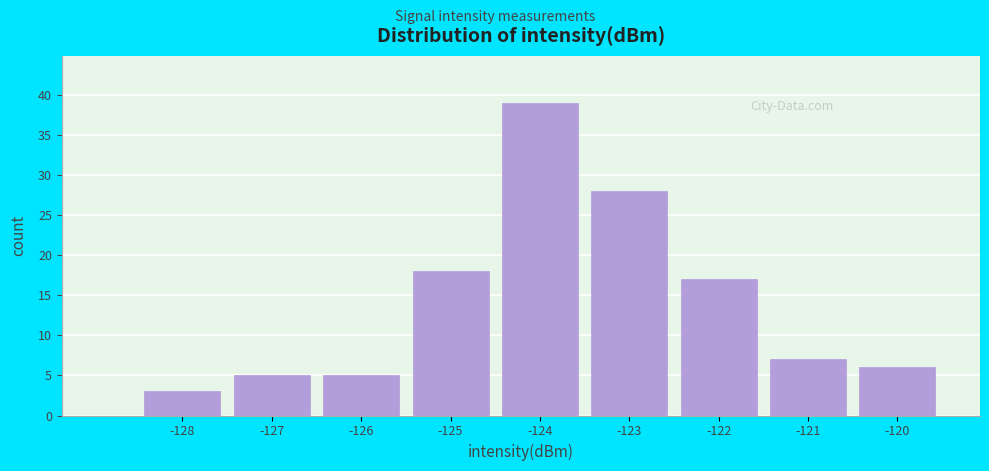

Reading left to right, transcribe all the data shown in this chart.

3	5	5	18	39	28	17	7	6